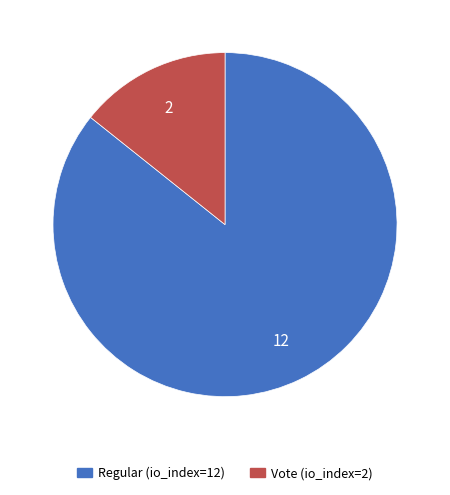

How many segments does this pie chart have?

2